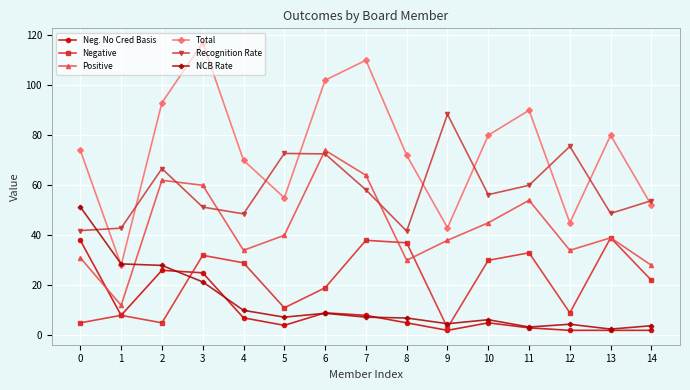

True or false: Total and Recognition Rate cross at least once.

True